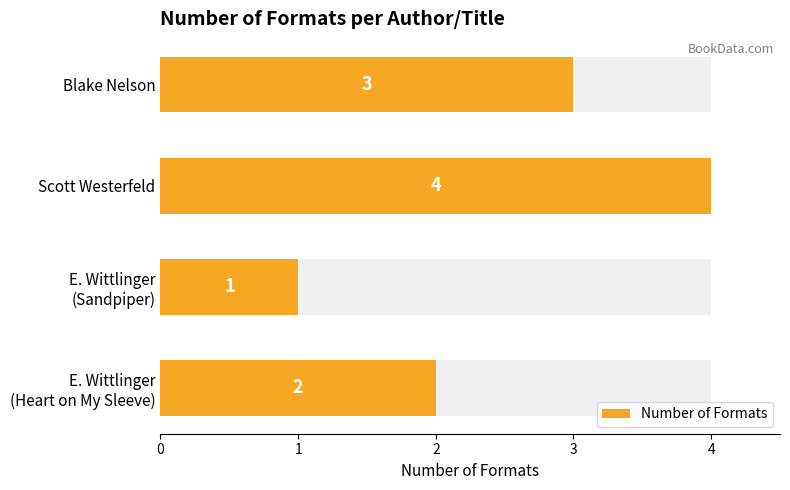

Reading right to left, list all the values displayed in this chart.

2	1	4	3